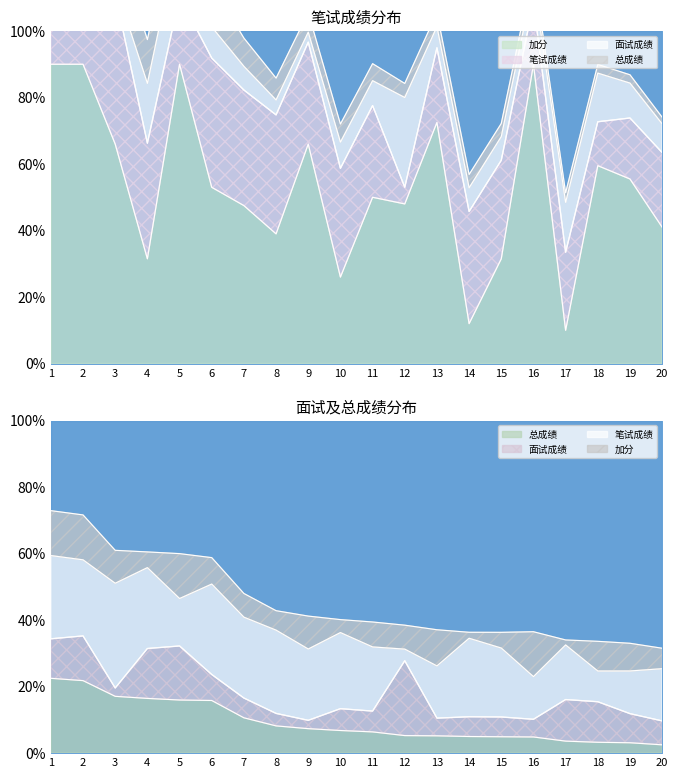

What is the total value across all series at 11?

56.4